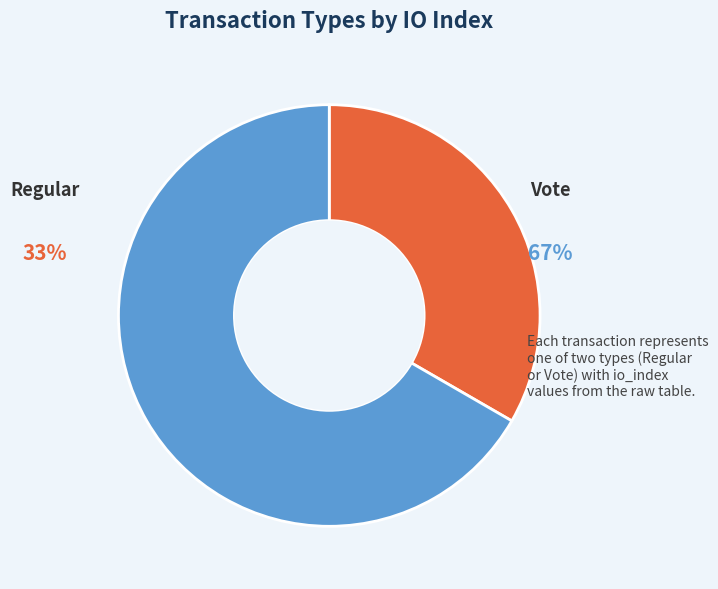

Does any single category account for the majority?

Yes